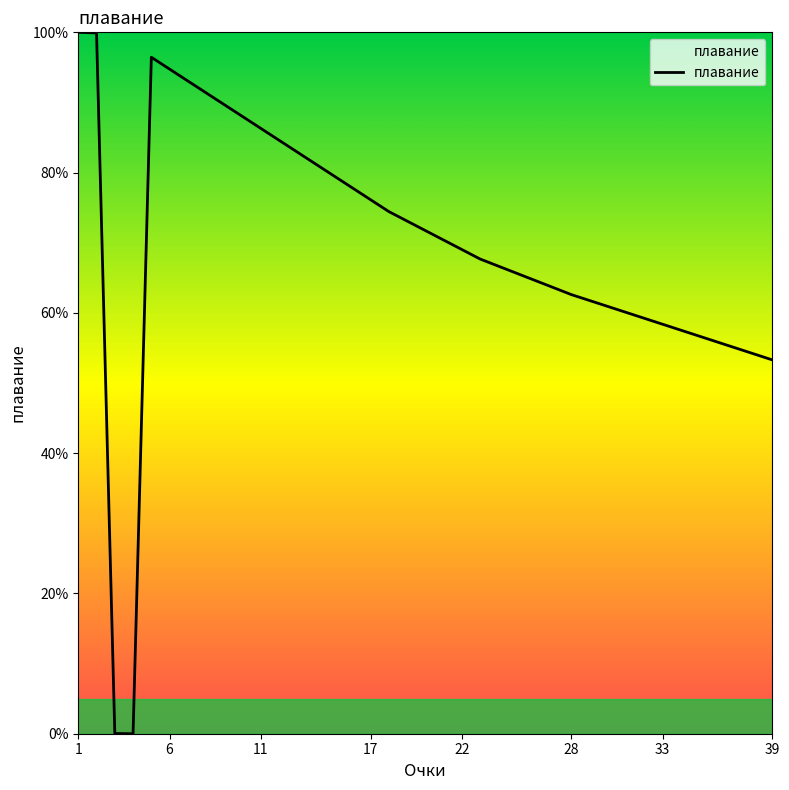

What is the maximum value shown in the chart?

100.0